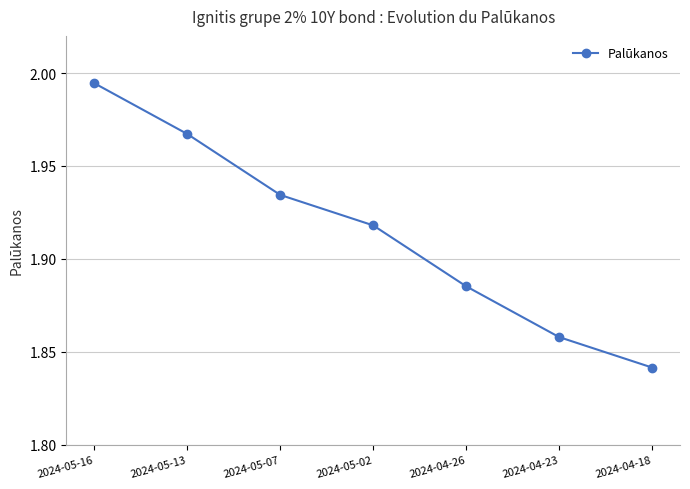

True or false: the data shows 1.3 at 2024-05-02.

False